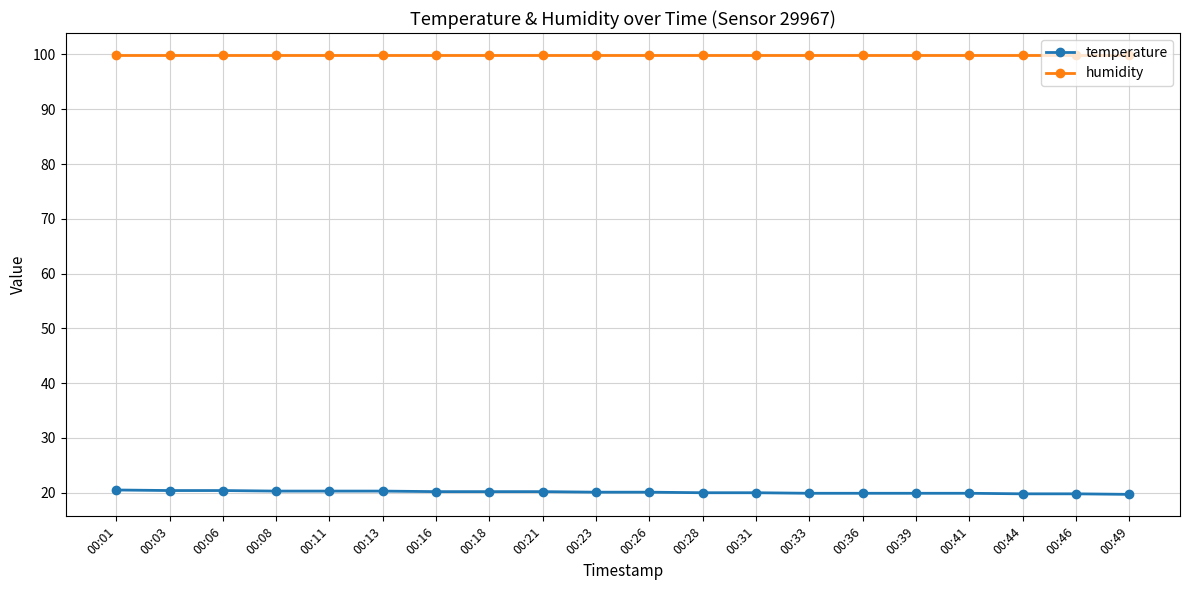

Rank the series by their maximum value, from highest to lowest.

humidity, temperature